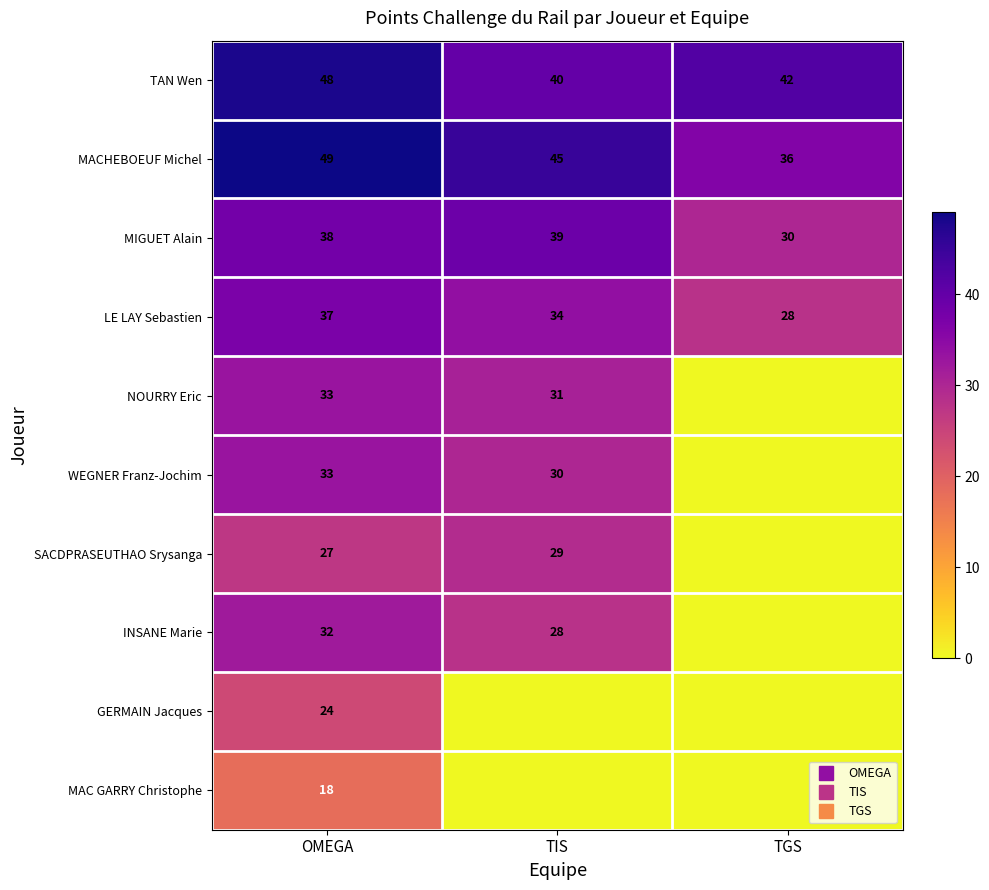

True or false: GERMAIN Jacques has a value of 0 at TGS.

True